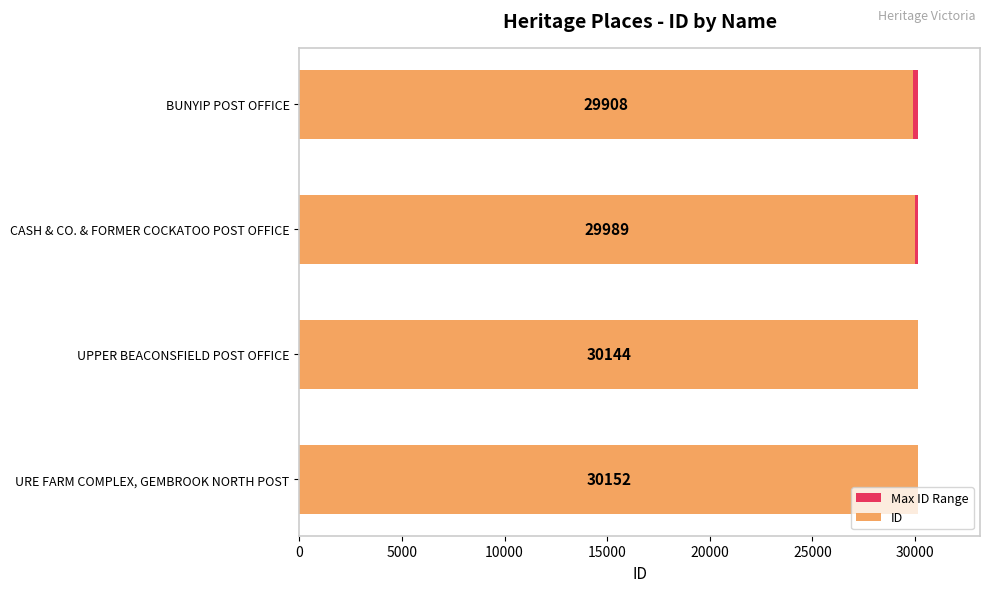

How many bars are there in each group?

2